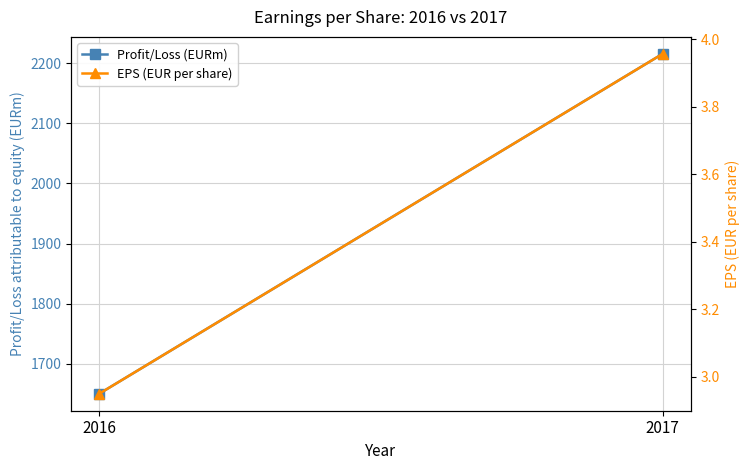

Reading left to right, what are all the values shown in this chart?

Profit/Loss (EURm): 1650.1	2215.6
EPS (EUR per share): 3.0	4.0